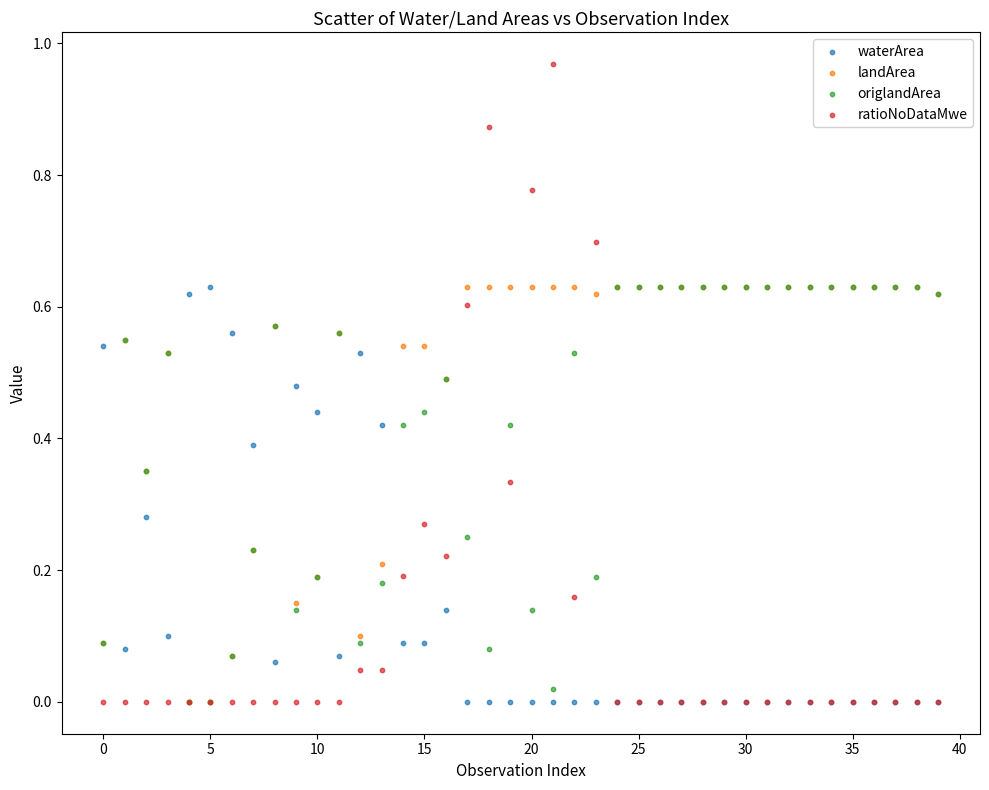

What are all the series names shown in the legend?

waterArea, landArea, origlandArea, ratioNoDataMwe